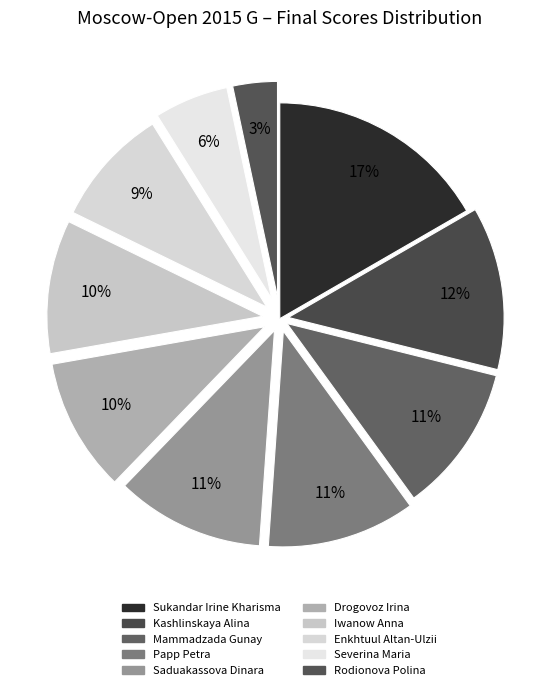

How many segments does this pie chart have?

10